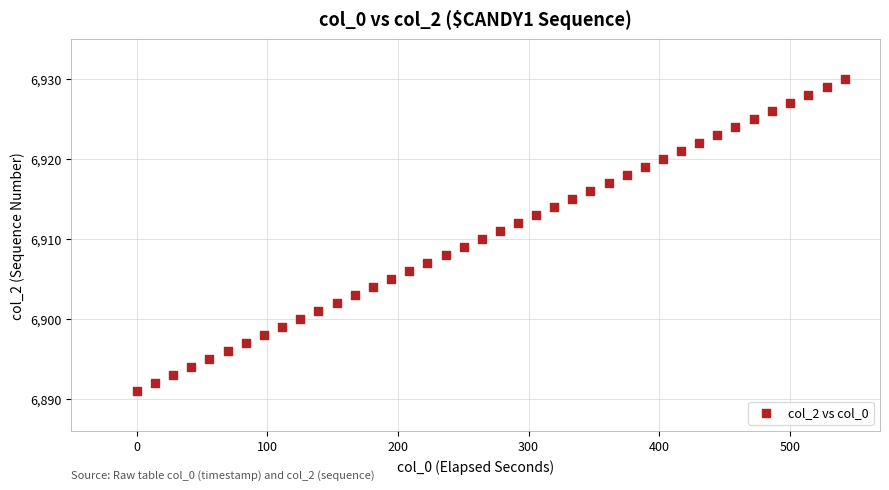

What is the range of Y values (max minus min)?

39